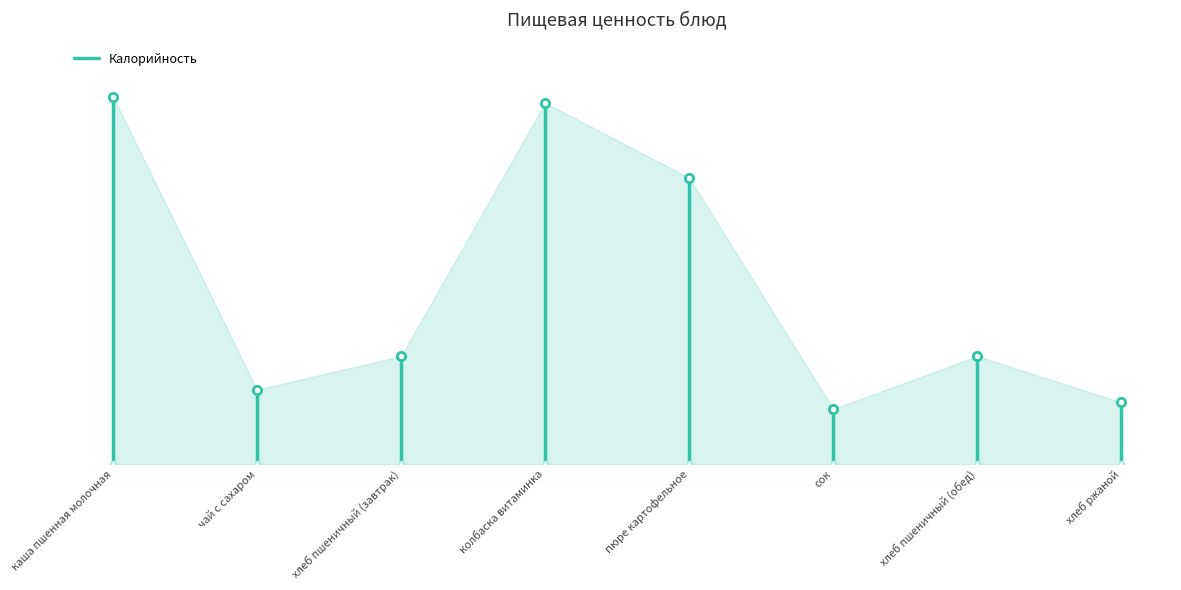

Is it true that the value at чай с сахаром is 348?

False